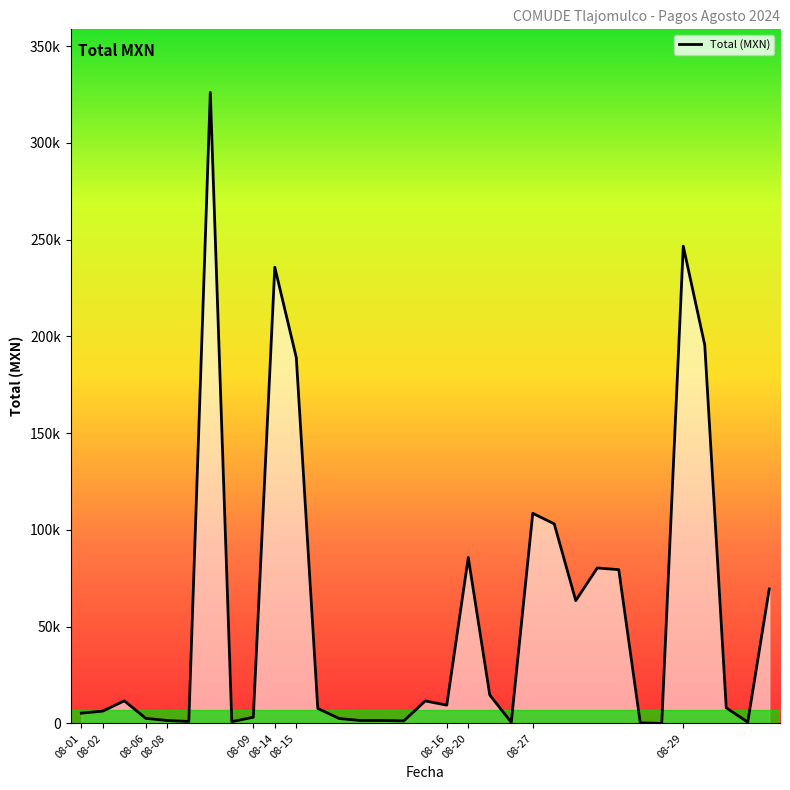

What is the label of the 18th point from the right?

15